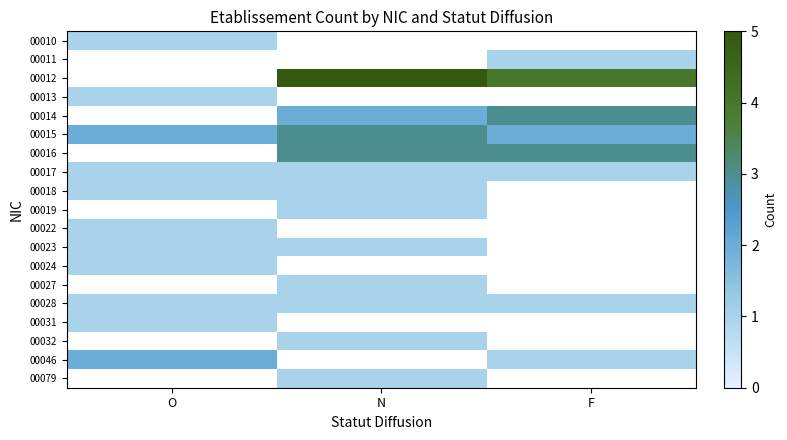

How many distinct data groups are displayed?

19